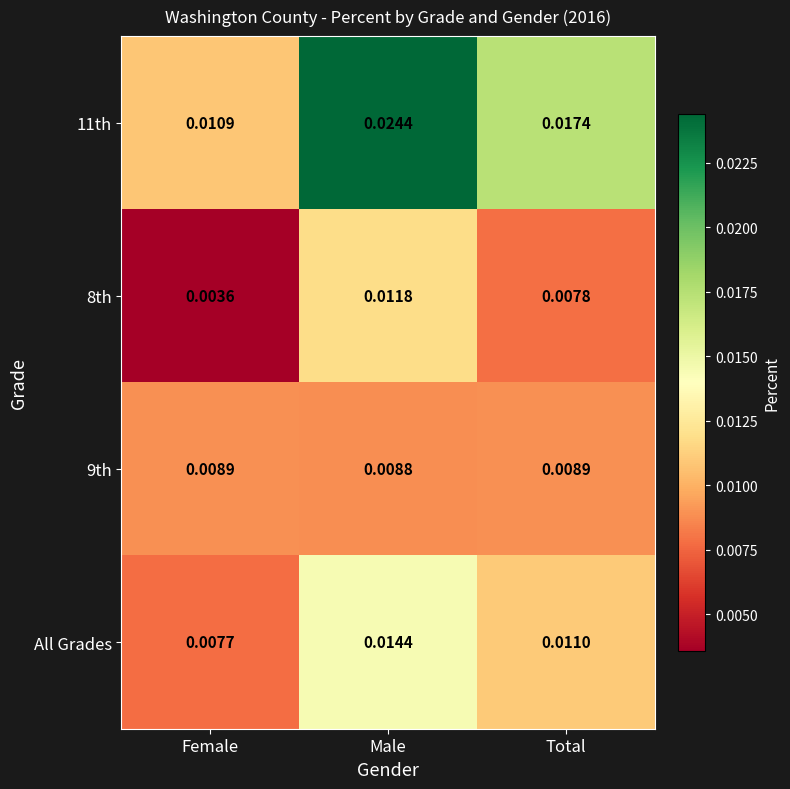

Which series changed the most between Male and Total?

11th